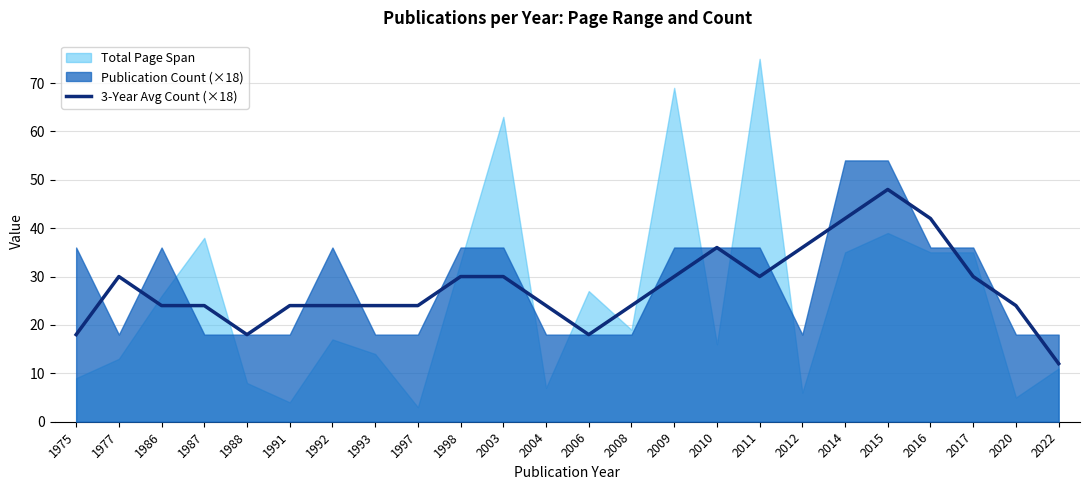

What is the minimum value for 3-Year Avg Count (×18)?

12.0